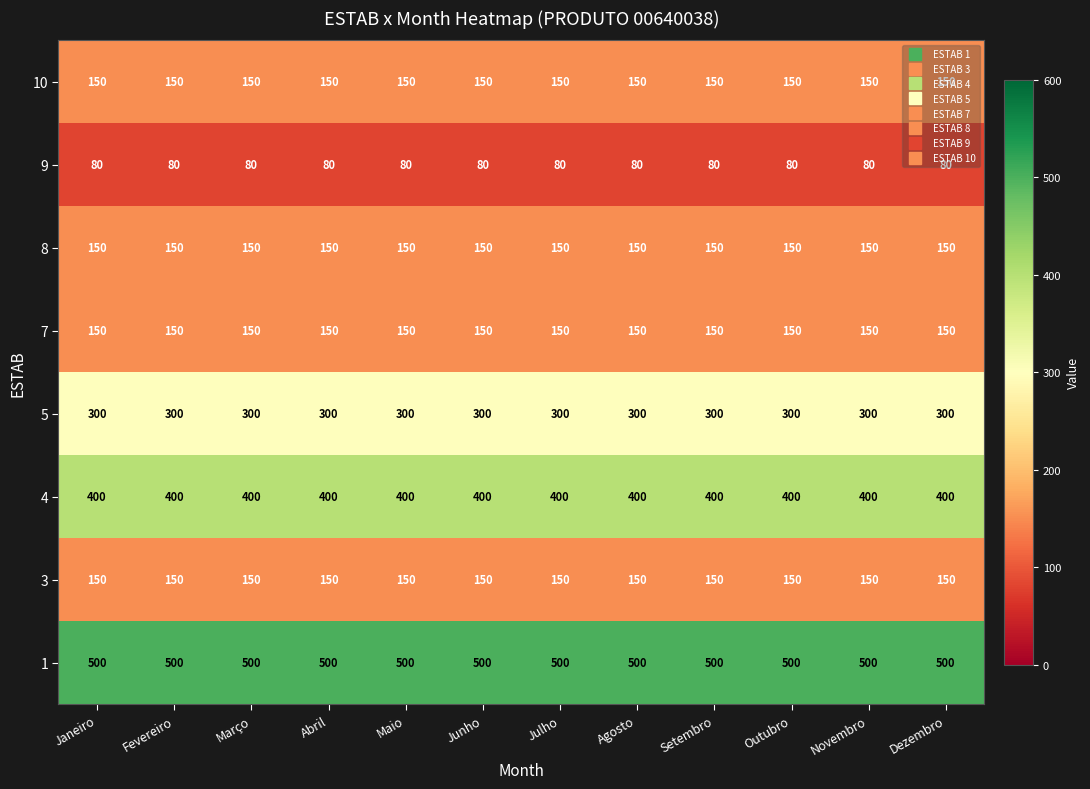

Is it true that 4 equals 400 at Outubro?

True